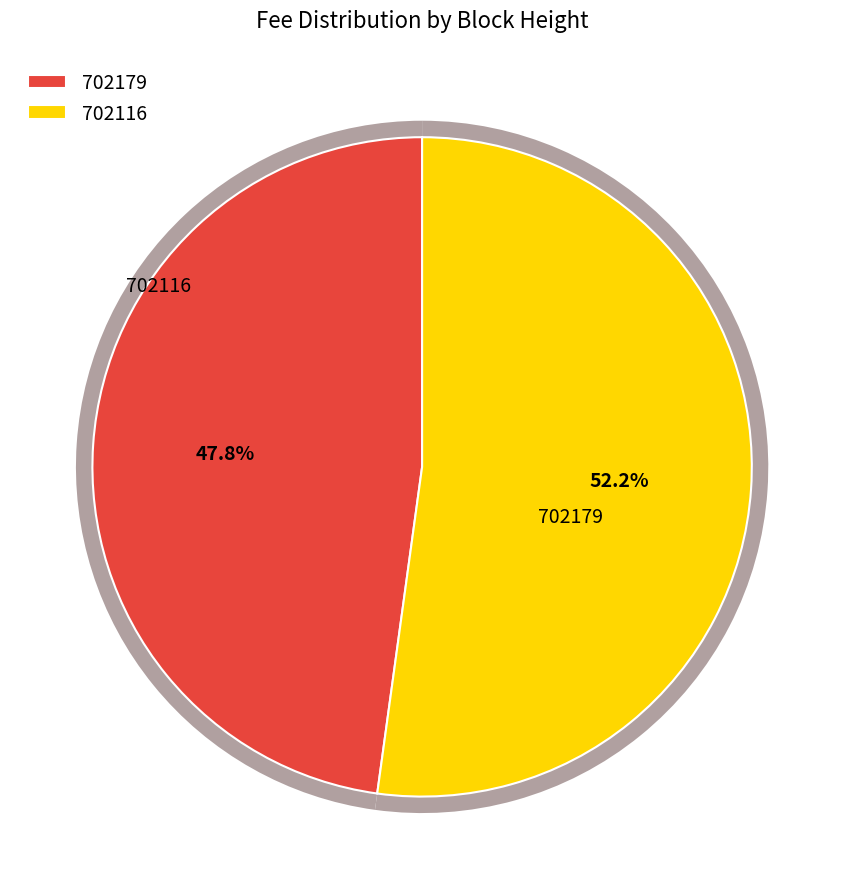

What is the smallest slice in the pie chart?

702179